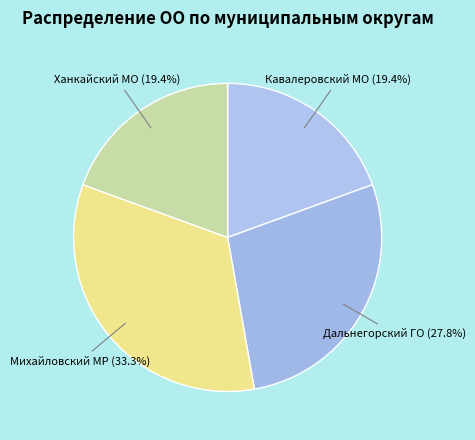

What is the ratio of the value at Кавалеровский МО to the value at Ханкайский МО?

1.0